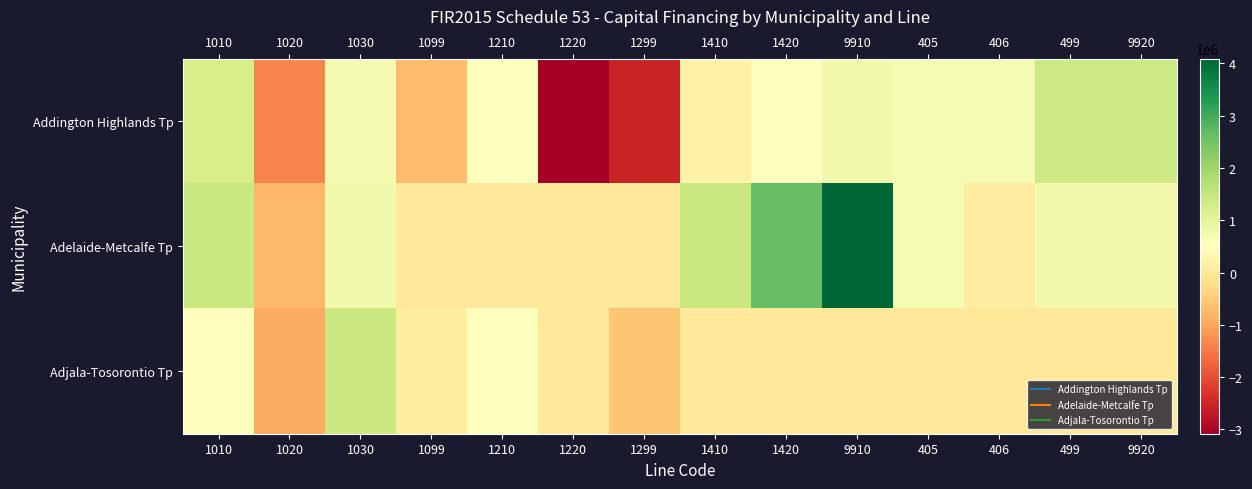

Reading left to right, list all the values displayed in this chart.

Addington Highlands Tp: 1010=1258688	1020=-1394692	1030=680455	1099=-714237	1210=544451	1220=-3081095	1299=-2536644	1410=200662	1420=532609	9910=733271	405=661421	406=661421	499=1394692	9920=1394692
Adelaide-Metcalfe Tp: 1010=1450401	1020=-757605	1030=734680	1099=-22925	1210=13452	1220=-577	1299=12875	1410=1440351	1420=2651796	9910=4092147	405=657209	406=100396	499=757605	9920=757605
Adjala-Tosorontio Tp: 1010=460536	1020=-944899	1030=1421131	1099=79706	1210=555938	1220=-13829	1299=-571492	1410=0	1420=0	9910=0	405=0	406=0	499=0	9920=0